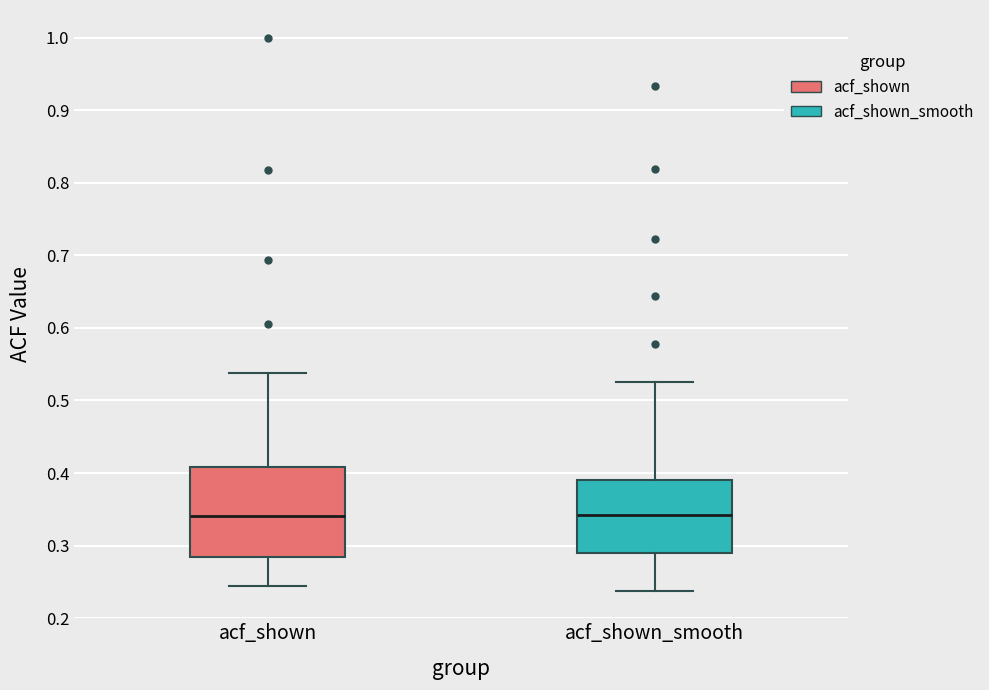

Reading left to right, transcribe this box plot: for each box, give where its median line is, the range the box spans, and where its two whiskers end, as read against the y-axis. The values are not printed on the chart, so give them approximately, as read against the axis.

acf_shown: median 0.34, box 0.28 to 0.41, whiskers 0.25 to 0.54
acf_shown_smooth: median 0.34, box 0.29 to 0.39, whiskers 0.24 to 0.53